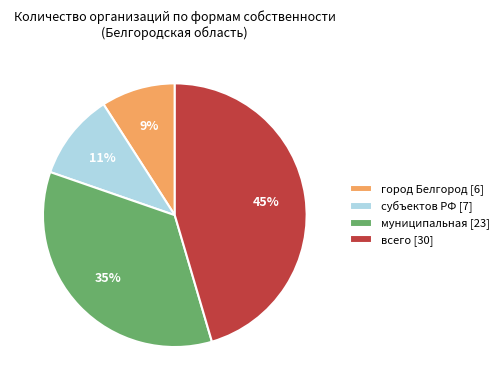

To the nearest percent, what percentage of the pie is муниципальная [23]?

35%